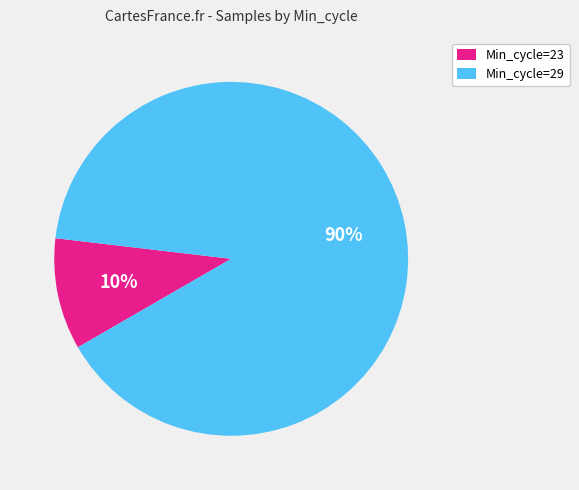

Is there a majority slice in this chart?

Yes